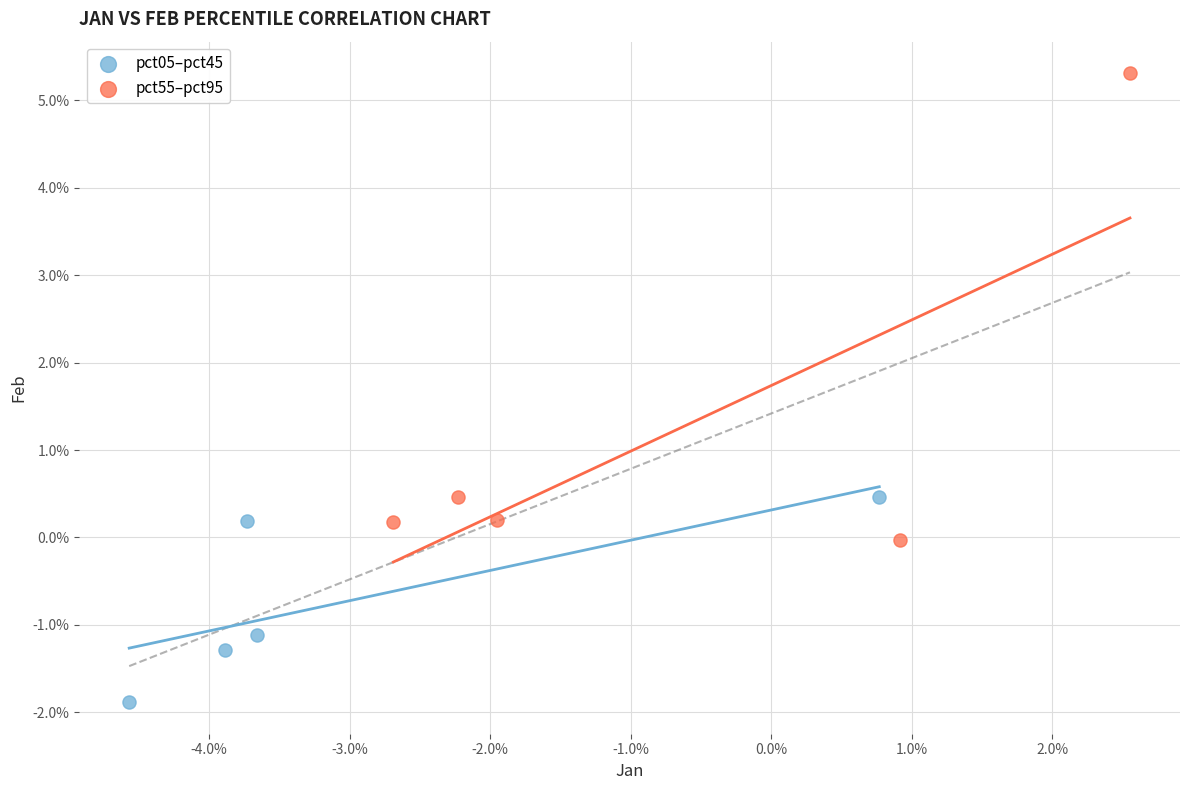

What are all the series names shown in the legend?

pct05–pct45, pct55–pct95